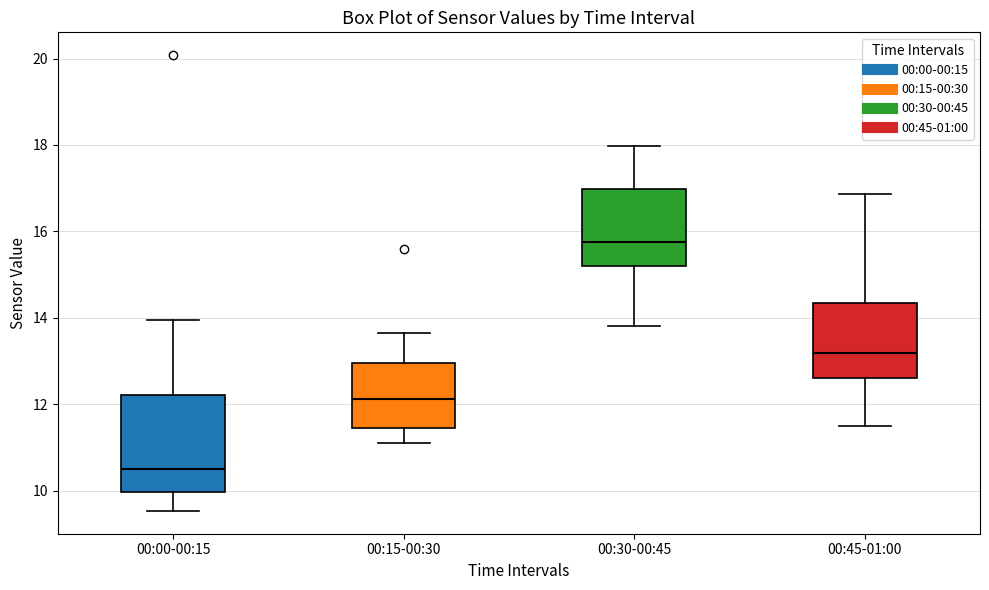

Which box is the tallest, from its lower edge to its upper edge?

00:00-00:15